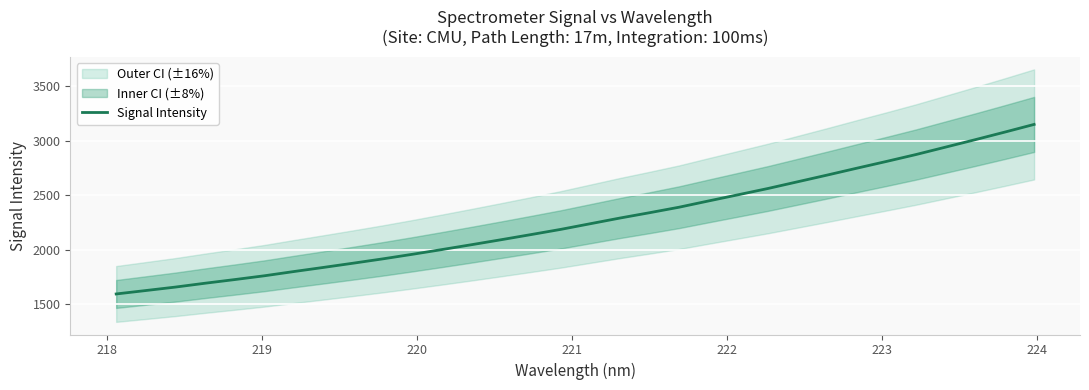

What is the greatest value displayed?

3147.5